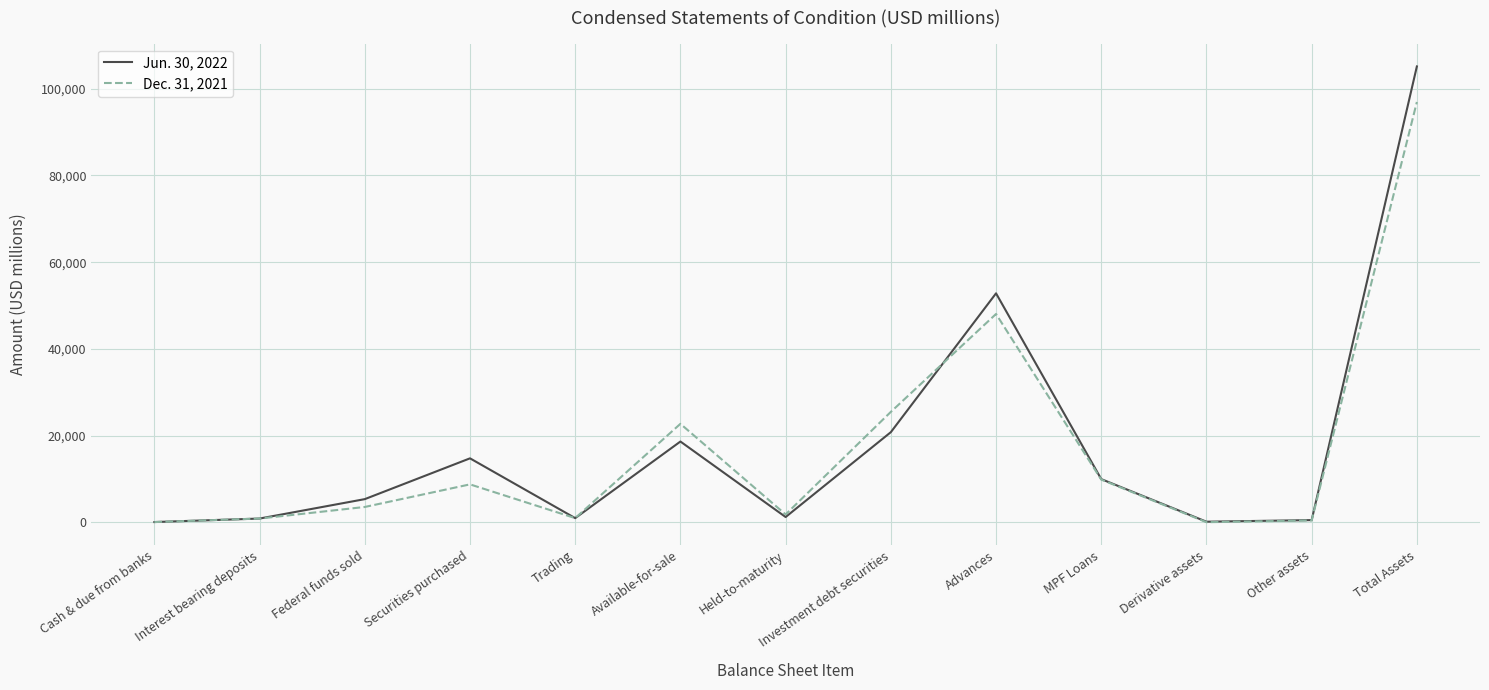

What are all the series names shown in the legend?

Jun. 30, 2022, Dec. 31, 2021